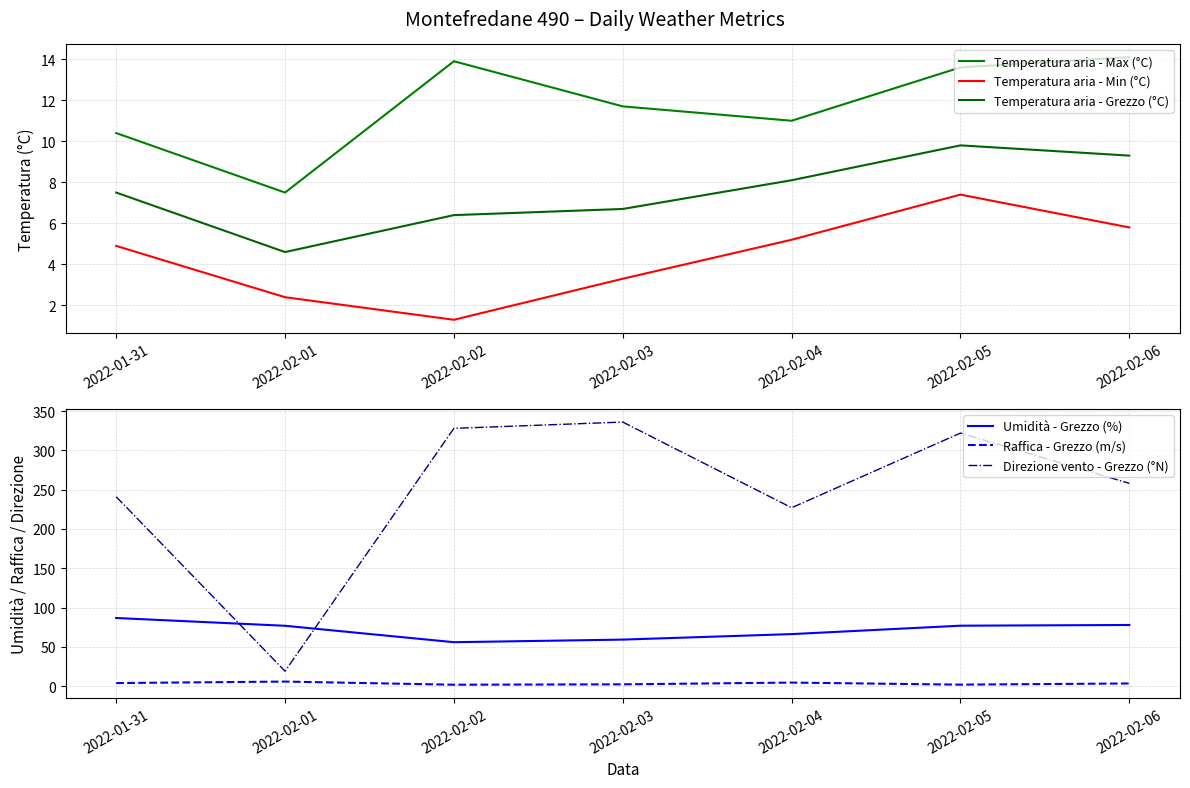

What is the label of the 6th point from the right?

2022-02-01